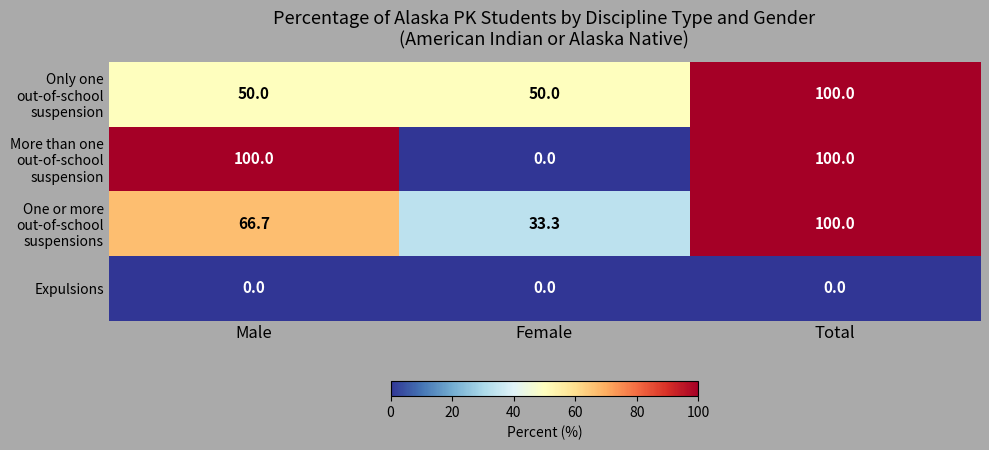

Reading left to right, transcribe all the data shown in this chart.

Only one out-of-school suspension: Male=50.0	Female=50.0	Total=100.0
More than one out-of-school suspension: Male=100.0	Female=0.0	Total=100.0
One or more out-of-school suspensions: Male=66.7	Female=33.3	Total=100.0
Expulsions: Male=0.0	Female=0.0	Total=0.0